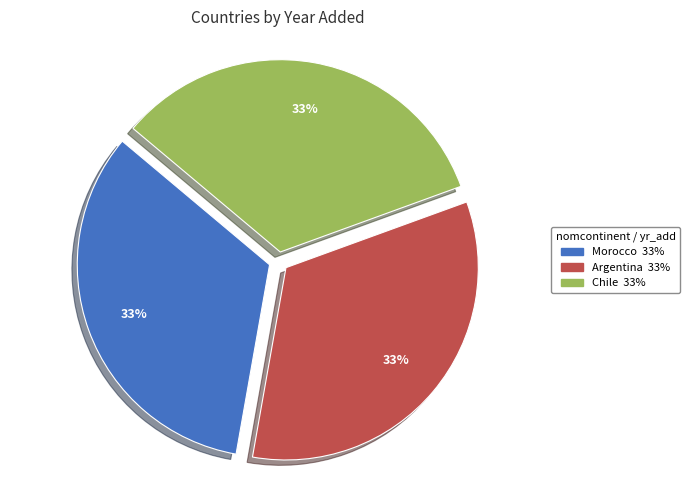

What is the ratio of the value at Morocco to the value at Chile?

1.0